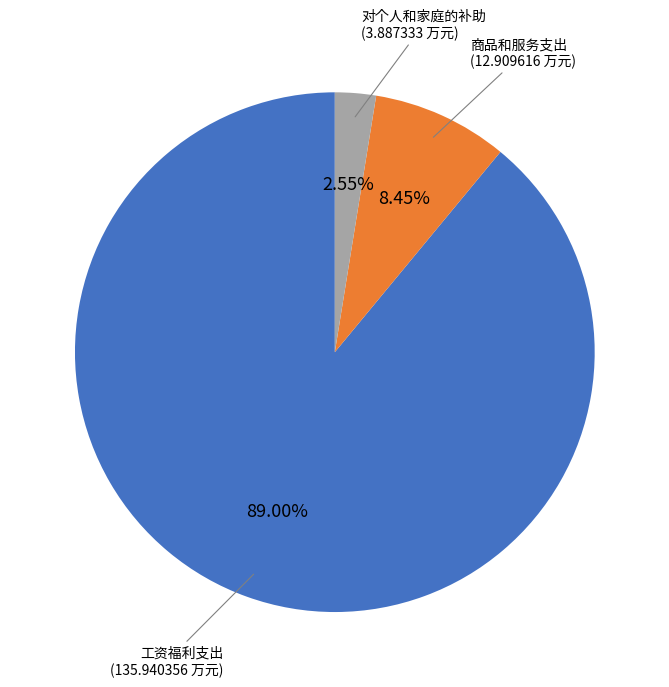

To the nearest percent, what is the average slice percentage?

33%